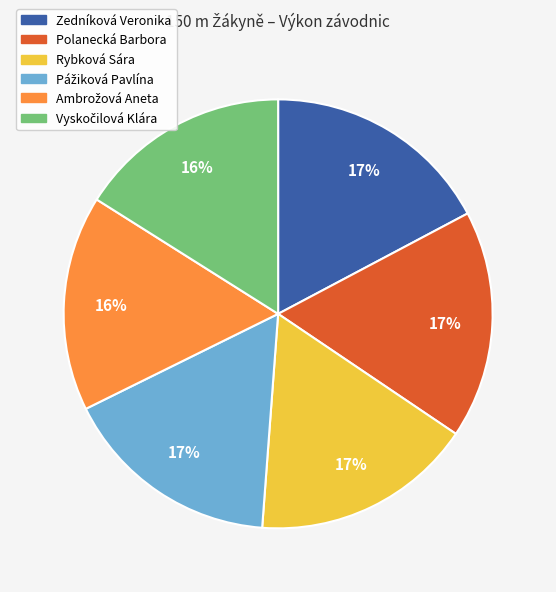

To the nearest percent, what portion does Zedníková Veronika represent?

17%